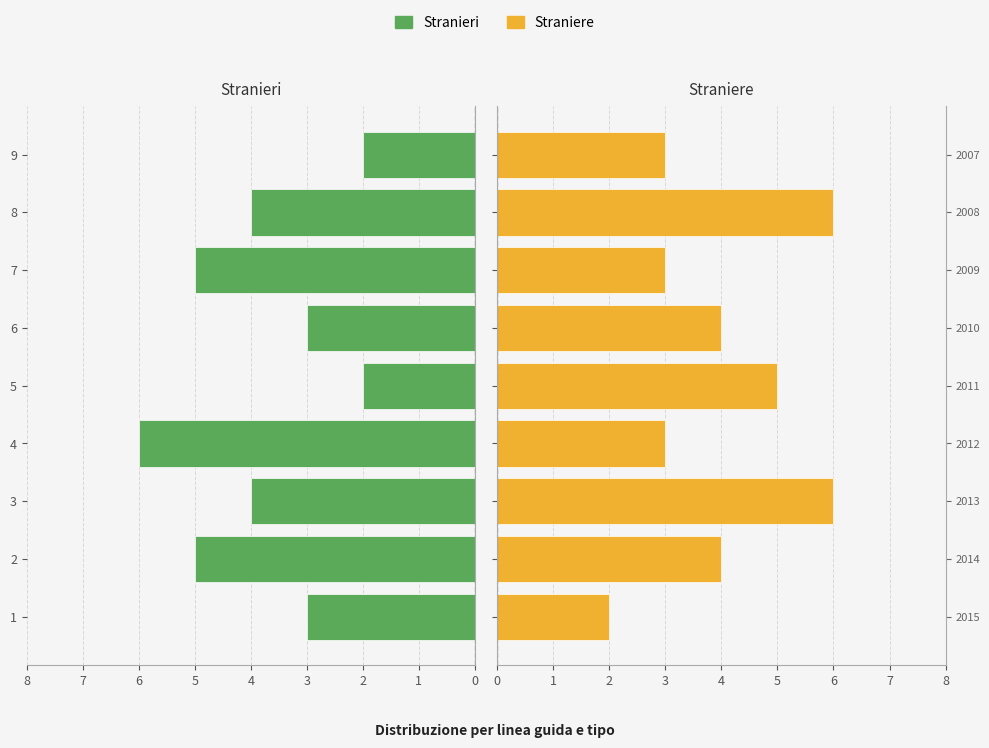

What is the sum of the Straniere values at 8 and 7?

9